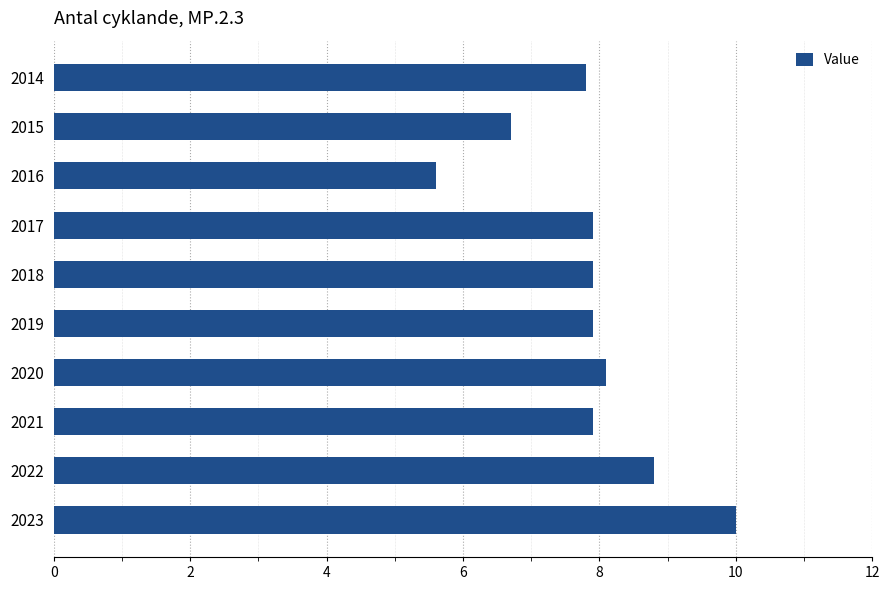

Which has a higher value, 2020 or 2015?

2020